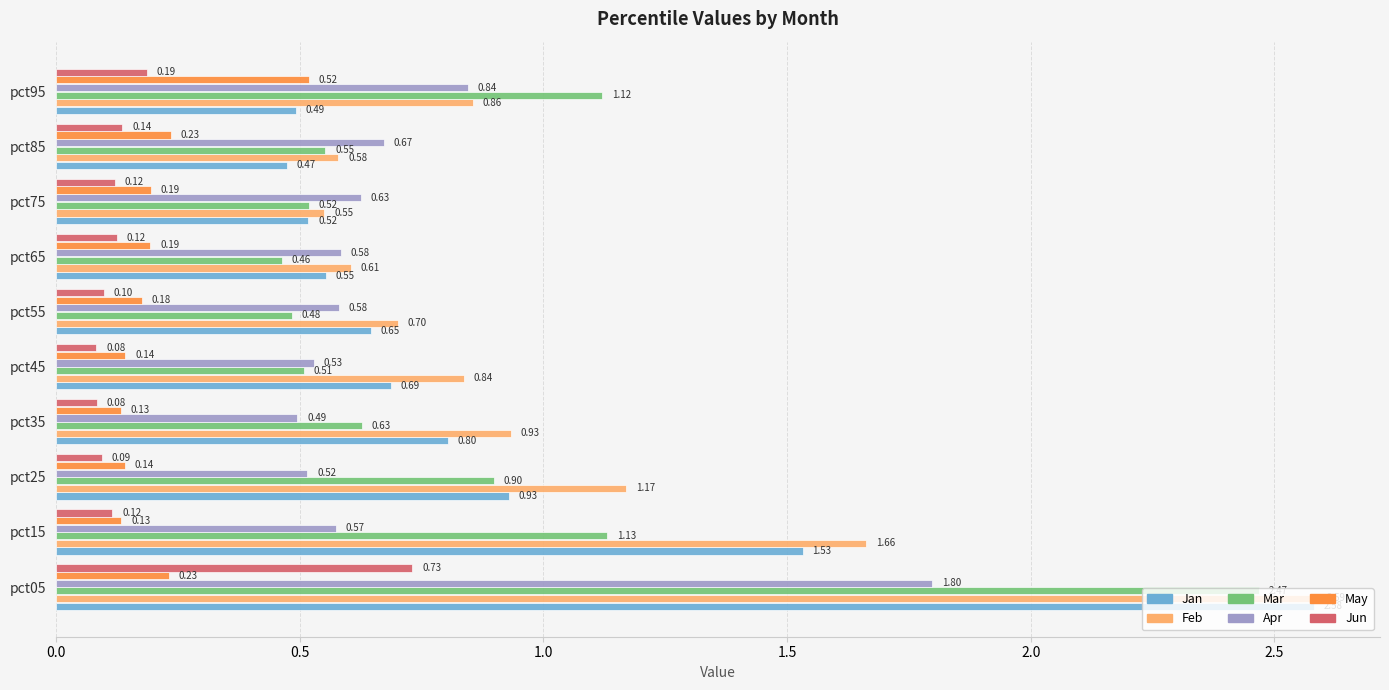

Which series changed the most between pct25 and pct85?

Feb